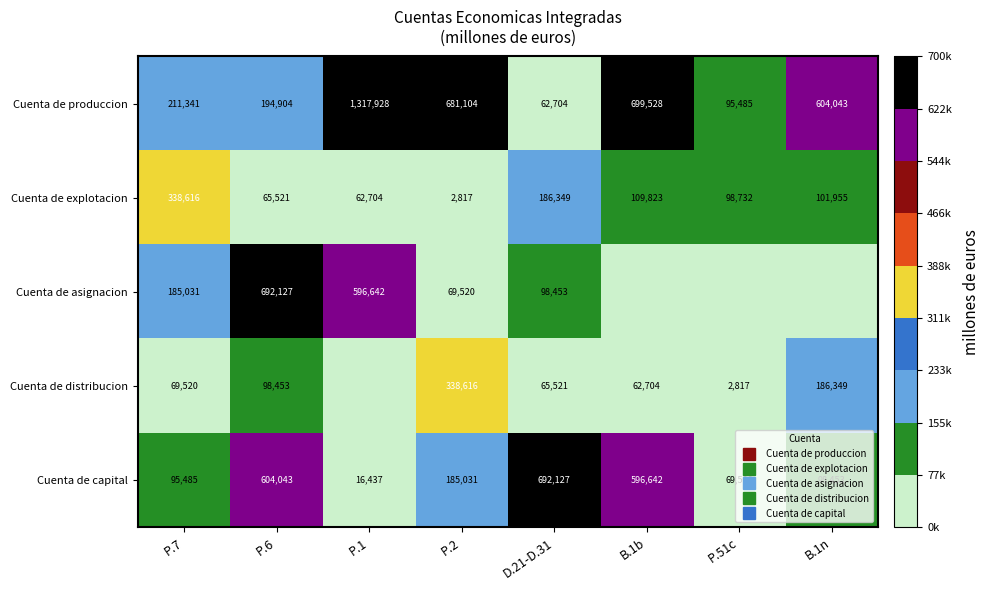

Is it true that Cuenta de asignacion equals 233378 at B.1n?

False